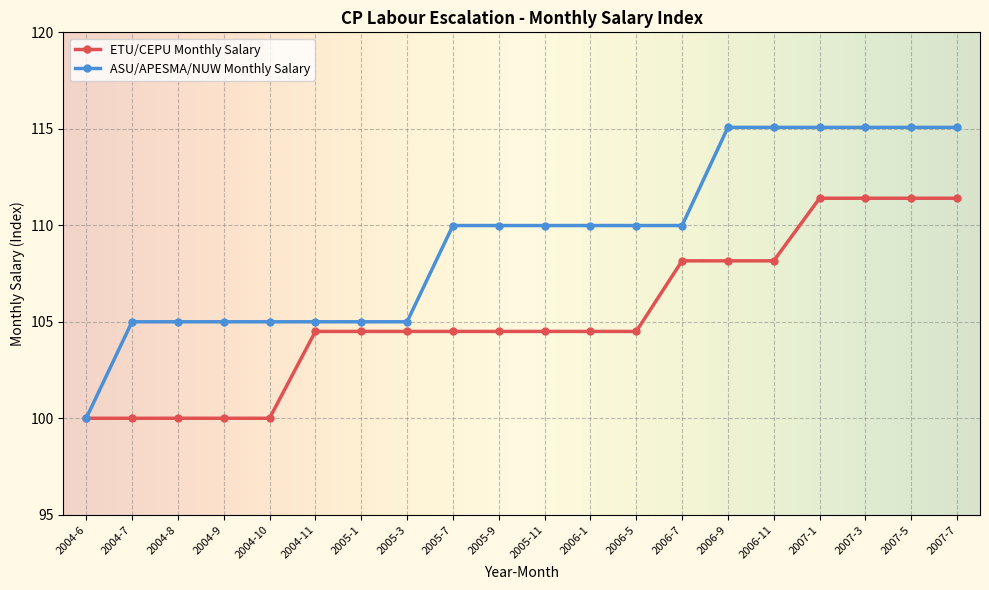

What is the highest value of the ETU/CEPU Monthly Salary series?

111.4